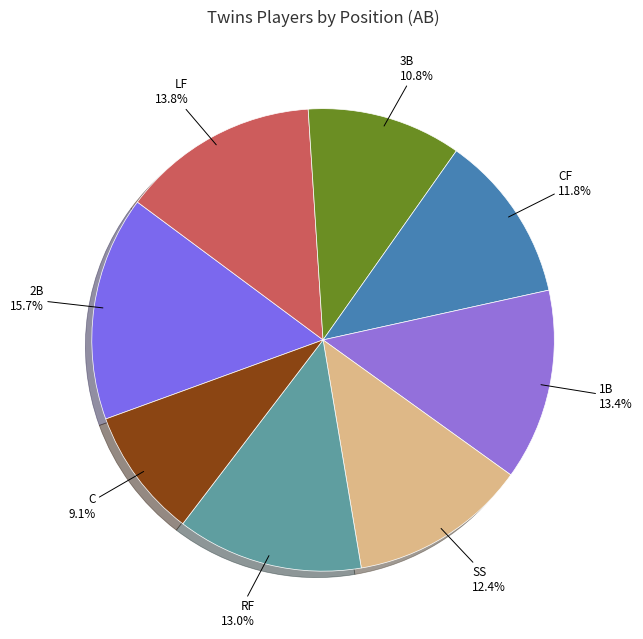

Is it true that 3B is 11% of the pie?

True